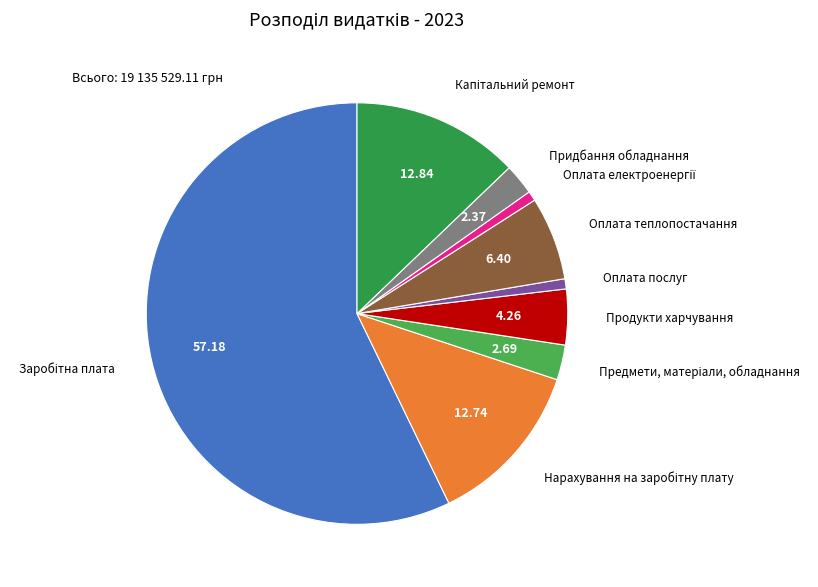

How many slices are in this pie chart?

9